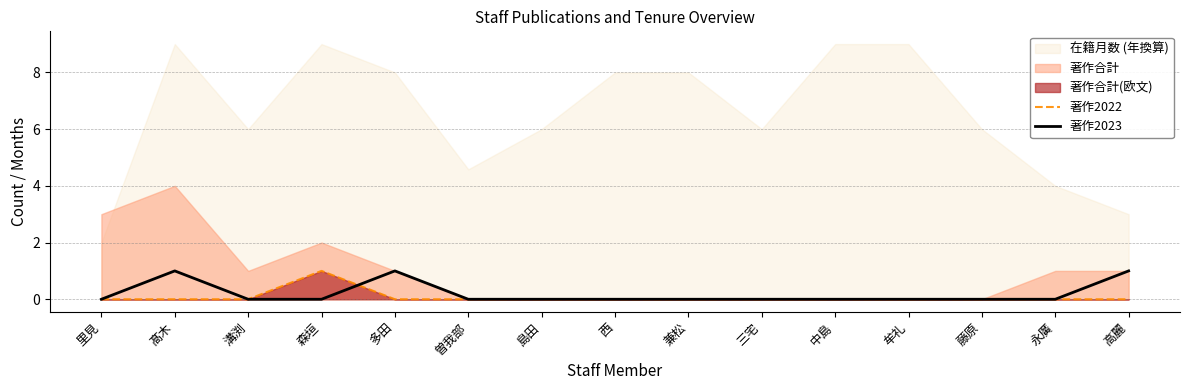

At which label does 著作2023 reach its minimum?

里見